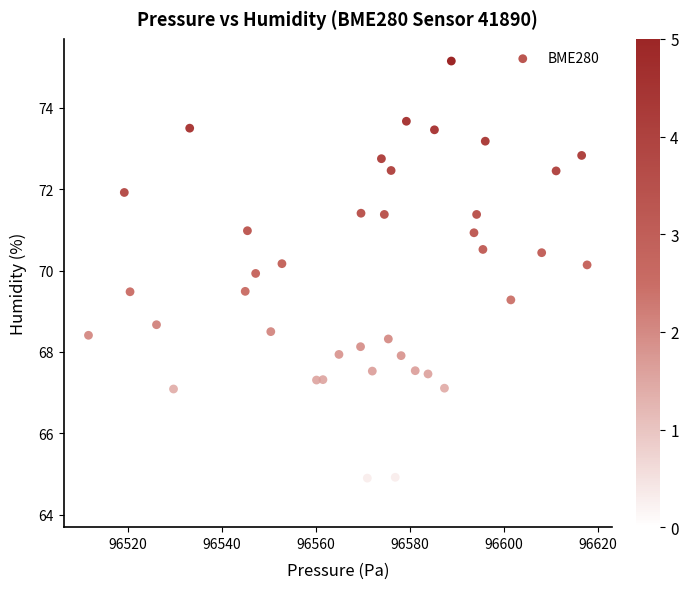

What is the range of X values (max minus min)?

106.1